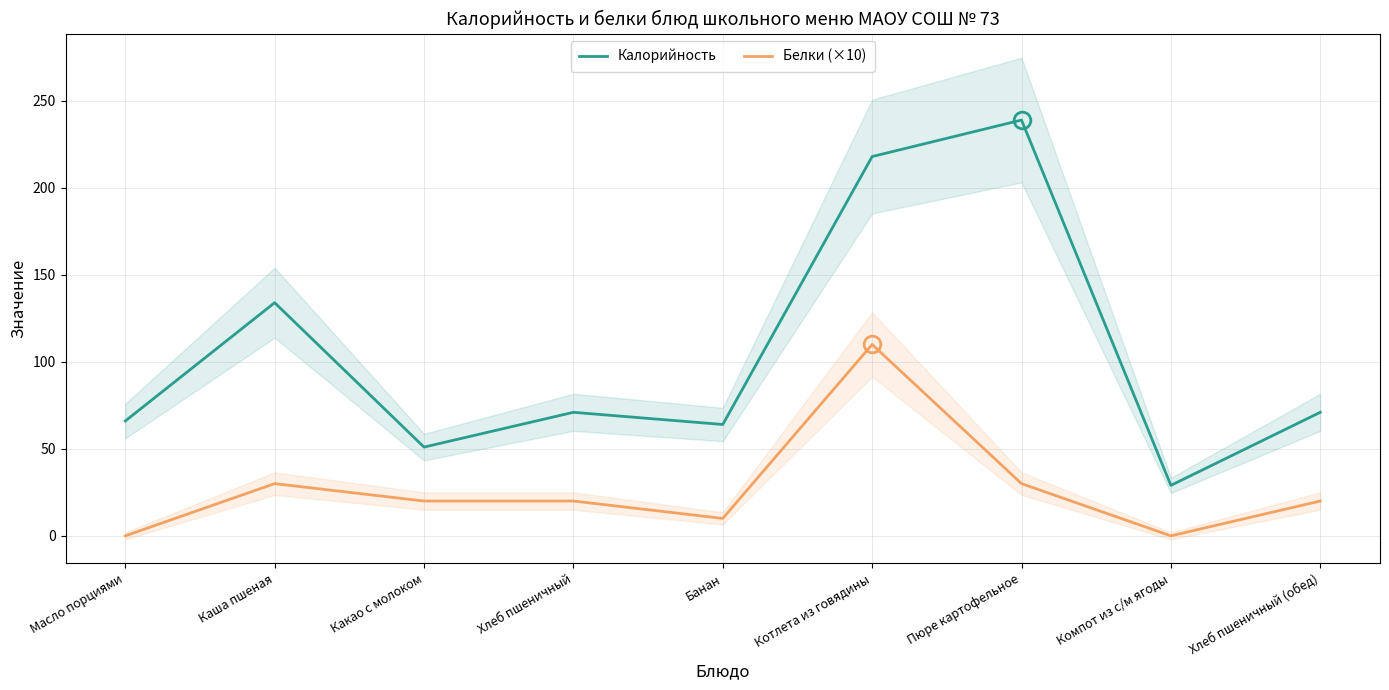

List the series in order of their peak value, highest first.

Калорийность, Белки (×10)